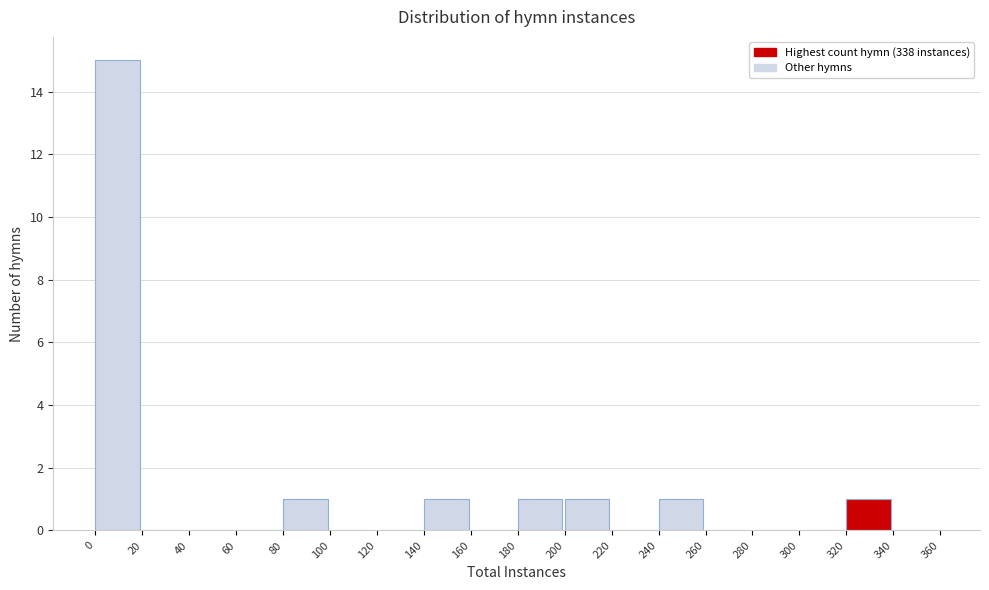

Over which range of the x-axis is the bar tallest?

0 to 20